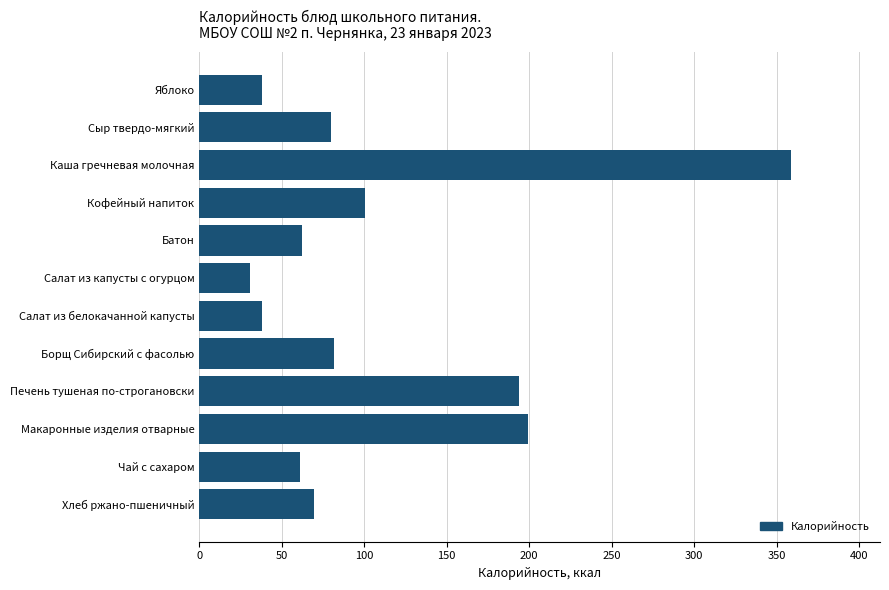

What is the label of the 1st bar from the top?

Яблоко